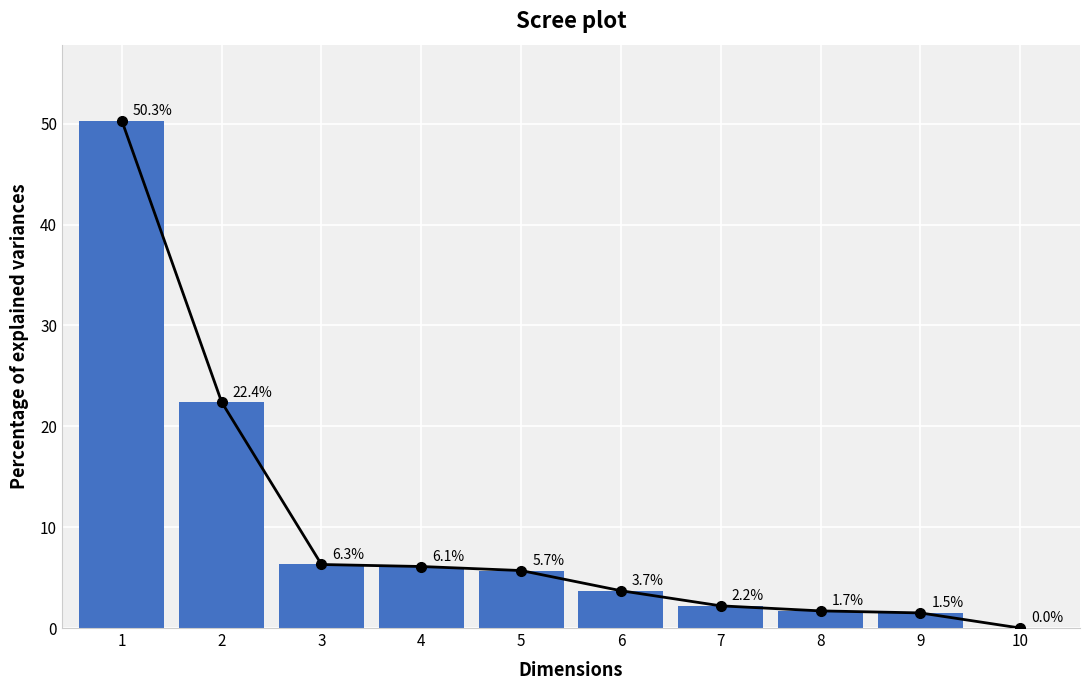

Is it true that the value at 1 is 50.3?

True